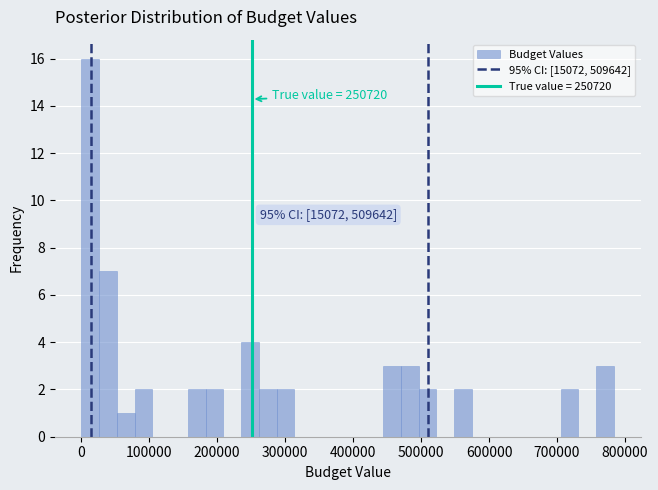

Read against the x-axis, roughly where is the centre of the tallest bar?

10000